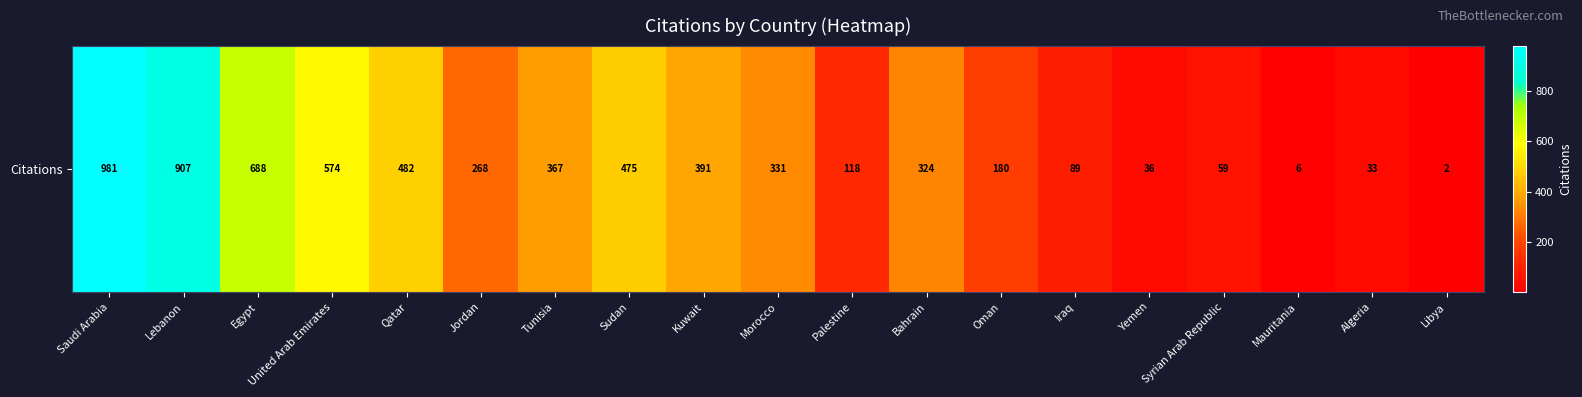

Count the number of data series in this chart.

1